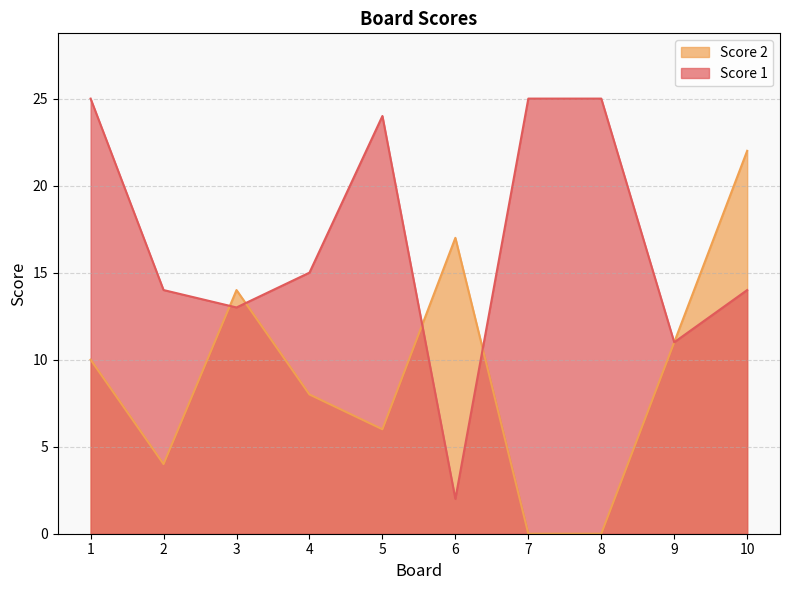

Rank the series by their average value, from highest to lowest.

Score 1, Score 2